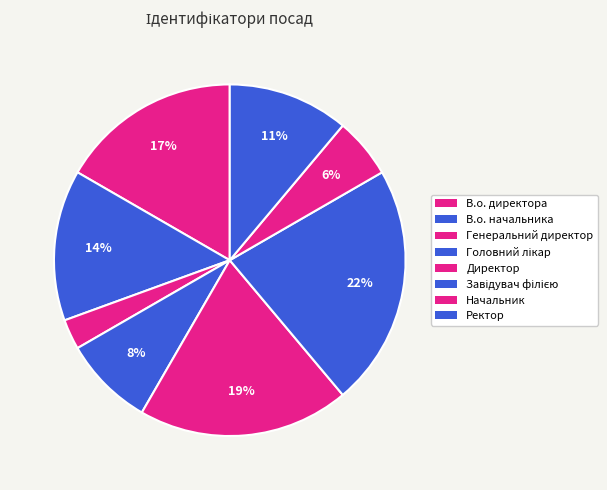

Rank the categories by value from lowest to highest.

Генеральний директор, Начальник, Головний лікар, Ректор, В.о. начальника, В.о. директора, Директор, Завідувач філією